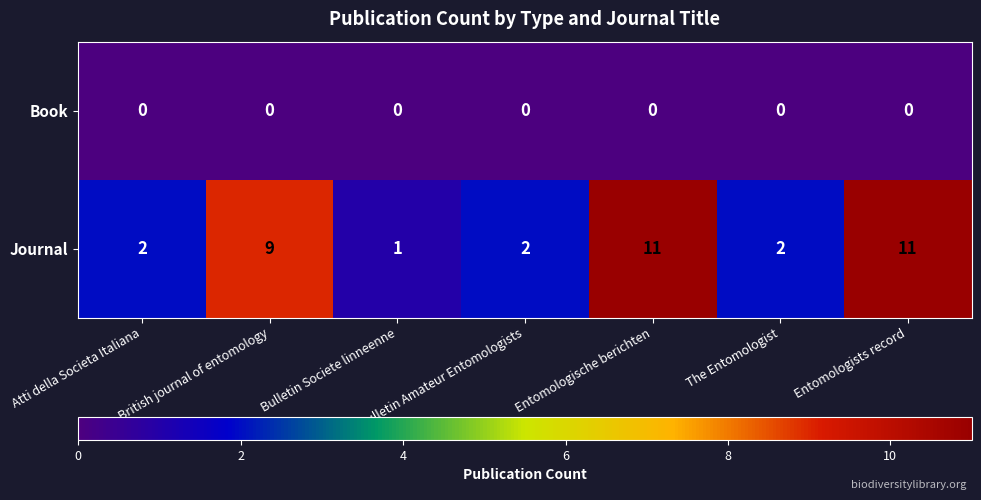

Which series has the largest range (max minus min)?

Journal